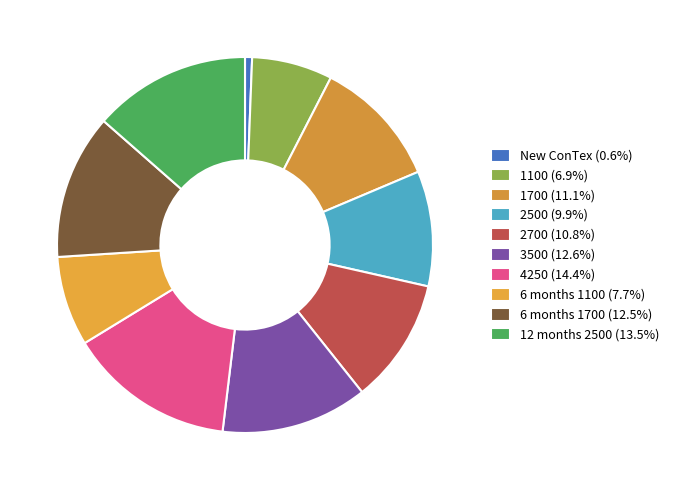

Count the number of slices in the pie.

10